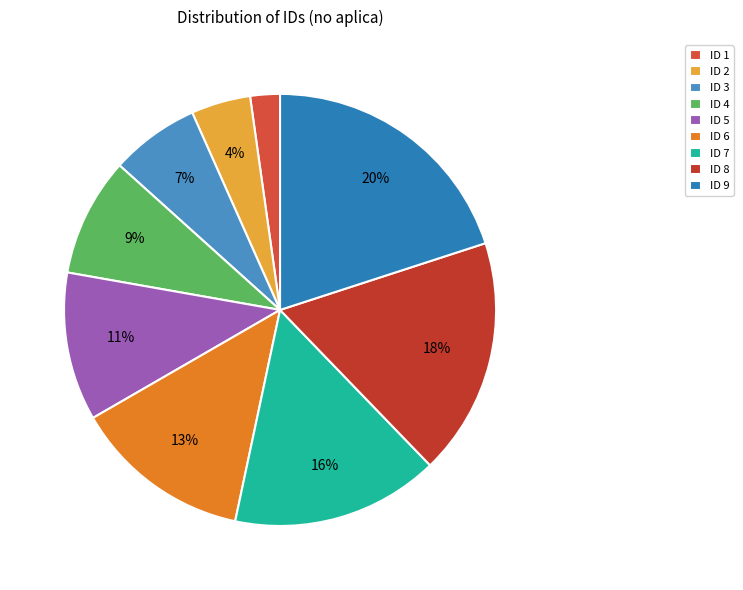

Does ID 3 represent more than half of the total?

No